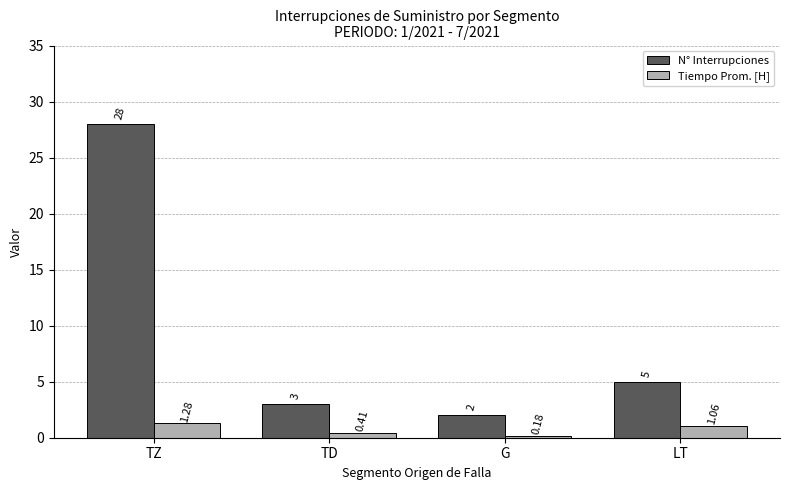

Where does the N° Interrupciones series first go above 5?

TZ